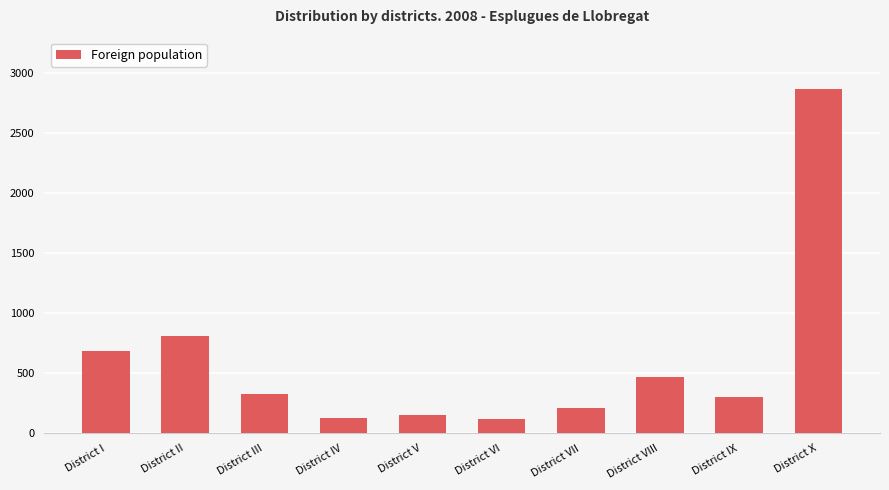

What is the average value?

608